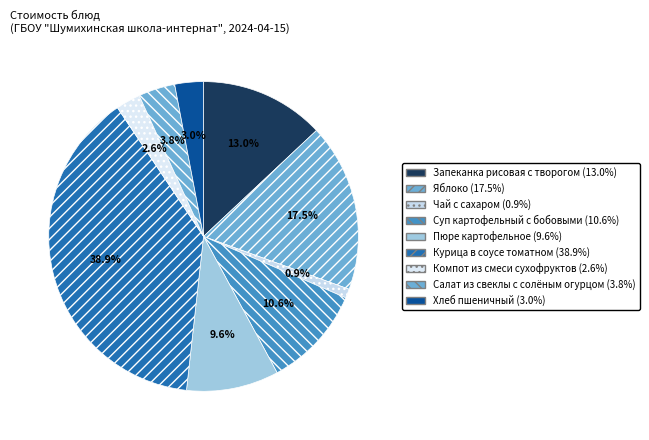

Rank the categories by value from lowest to highest.

Чай с сахаром, Компот из смеси сухофруктов, Хлеб пшеничный, Салат из свеклы с солёным огурцом, Пюре картофельное, Суп картофельный с бобовыми, Запеканка рисовая с творогом, Яблоко, Курица в соусе томатном